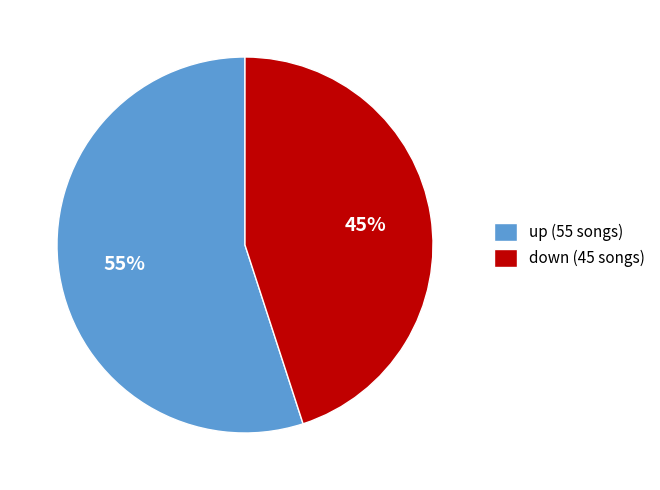

To the nearest percent, what portion does up represent?

55%